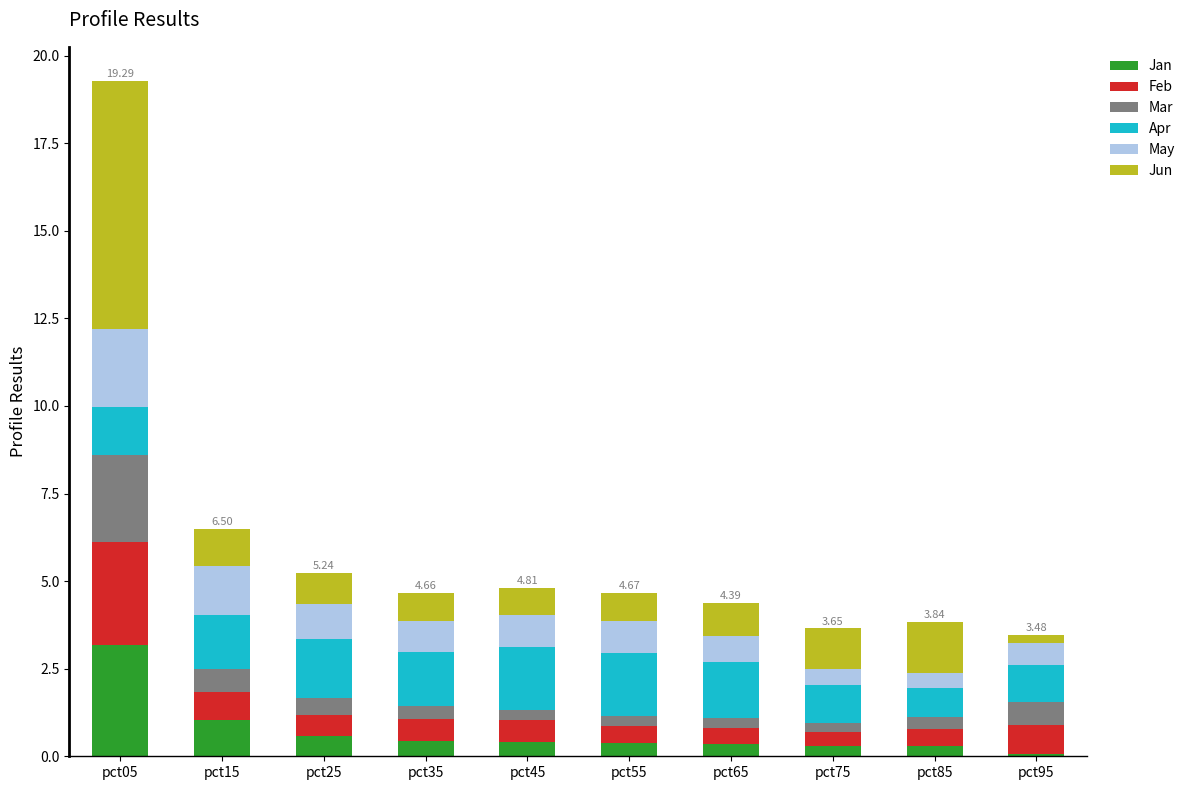

At which category is the sum across all series the highest?

pct05